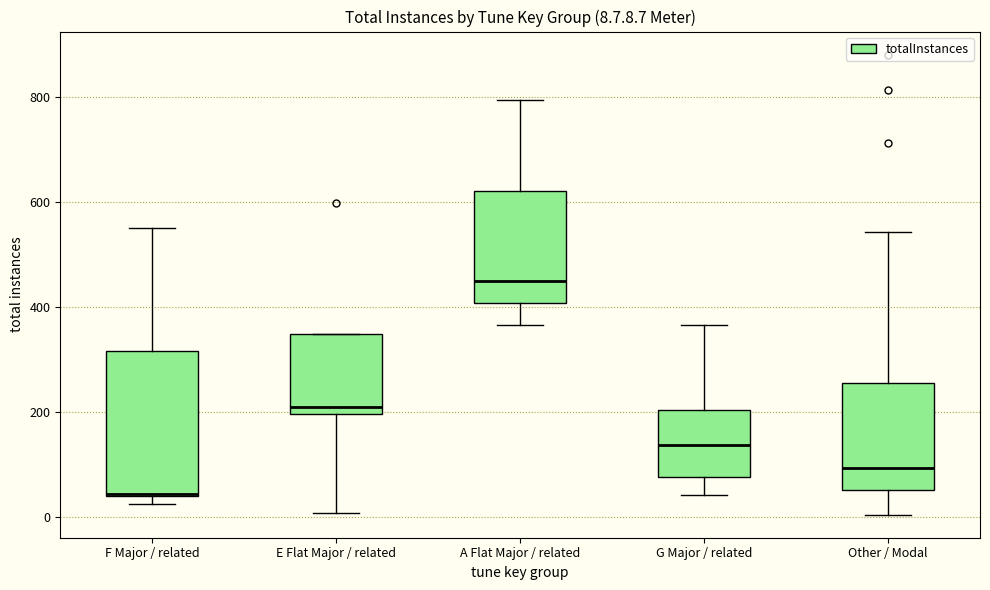

Which box is the tallest, from its lower edge to its upper edge?

F Major / related